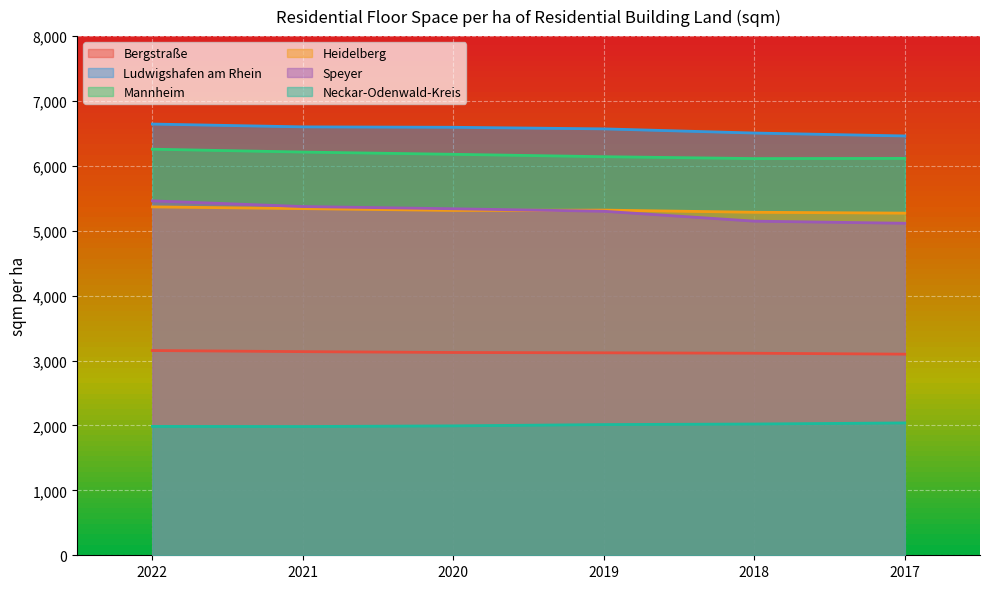

At which label does Neckar-Odenwald-Kreis first exceed 2014?

2019